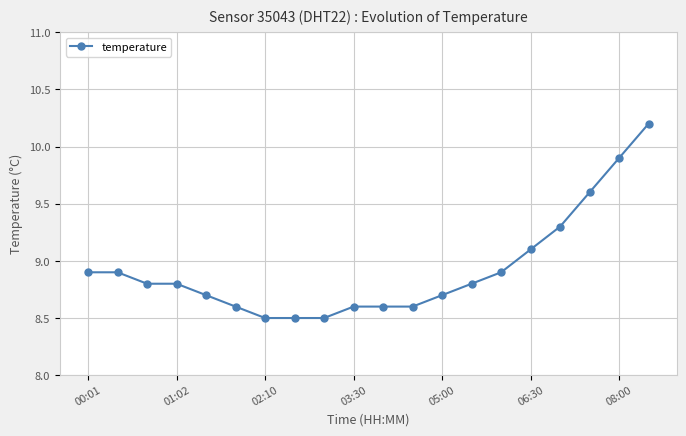

What is the greatest value displayed?

10.2